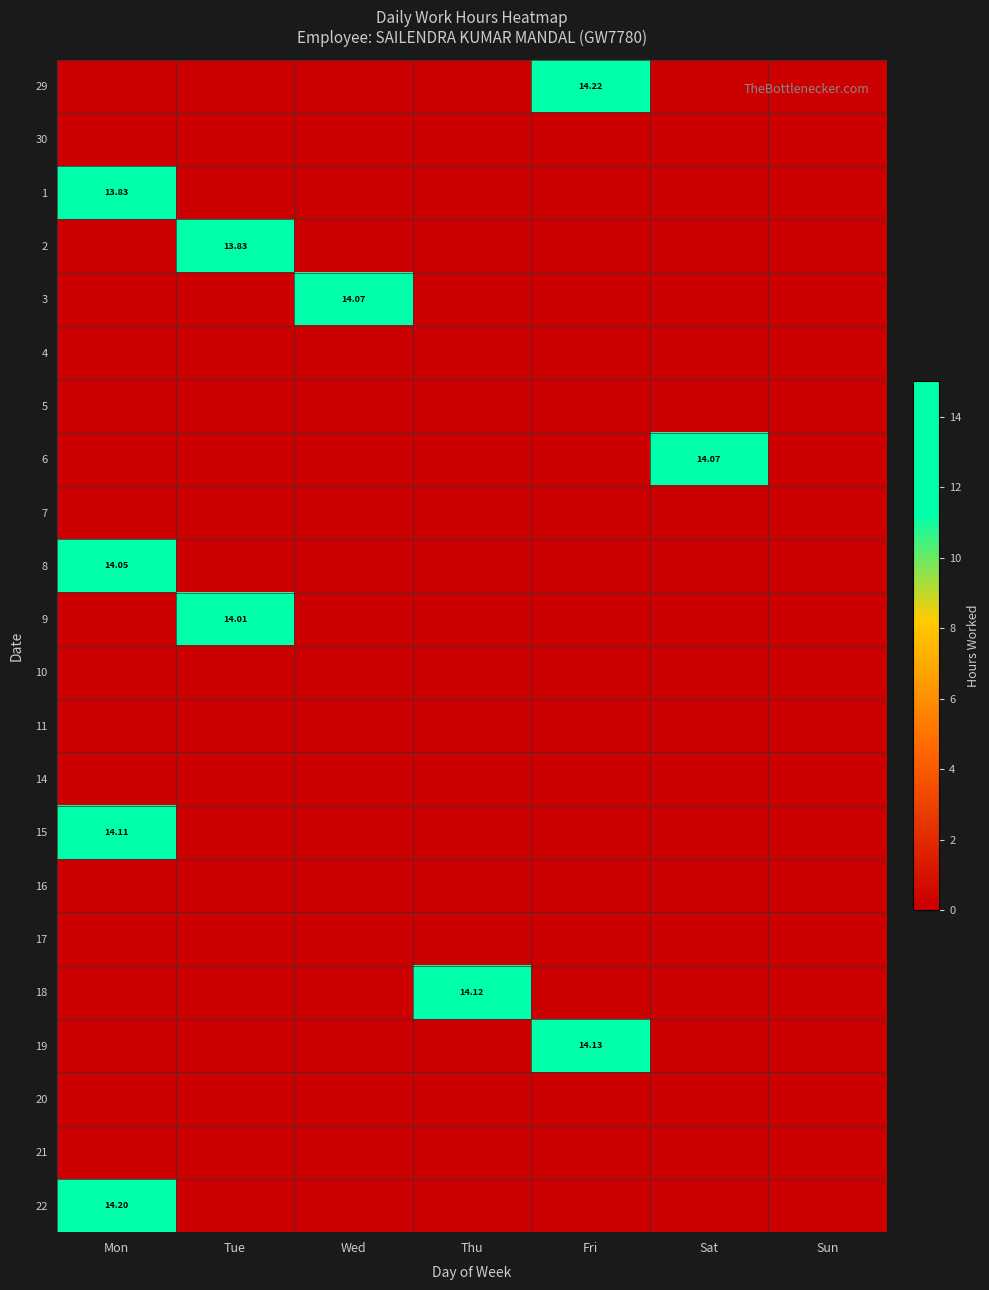

At which category is the sum across all series the highest?

Mon